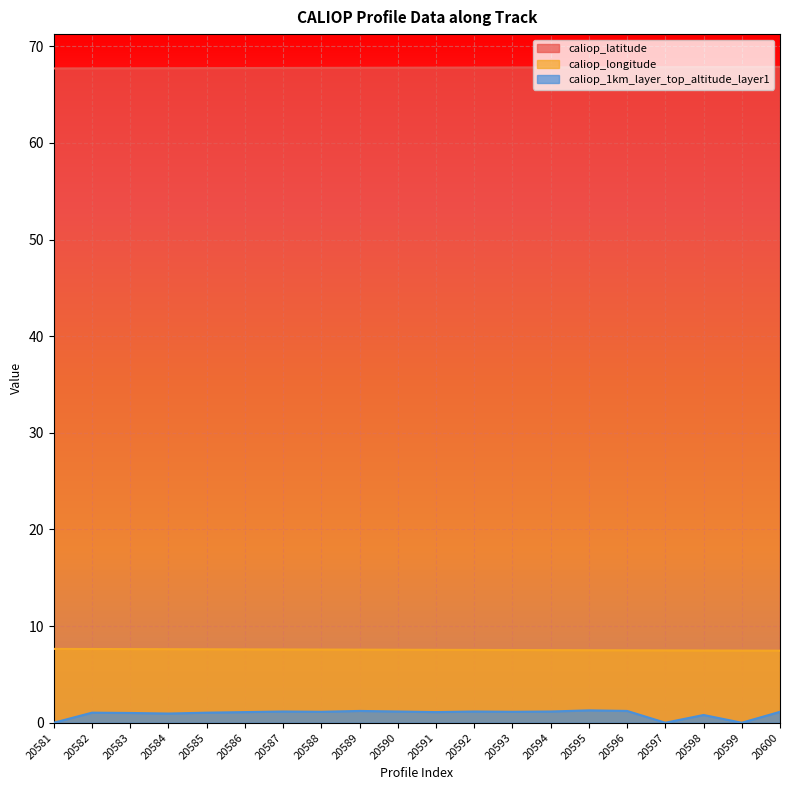

List the labels in order of caliop_longitude value, largest first.

20581, 20582, 20583, 20584, 20585, 20586, 20587, 20588, 20589, 20590, 20591, 20592, 20593, 20594, 20595, 20596, 20597, 20598, 20599, 20600